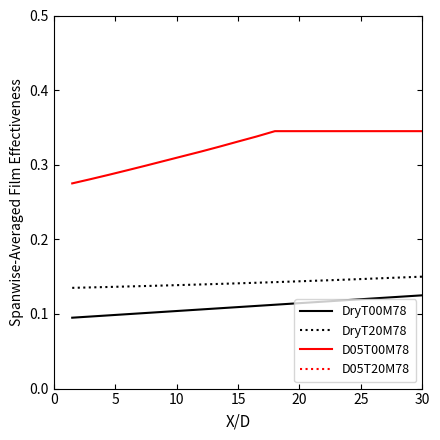

Count the number of data series in this chart.

4